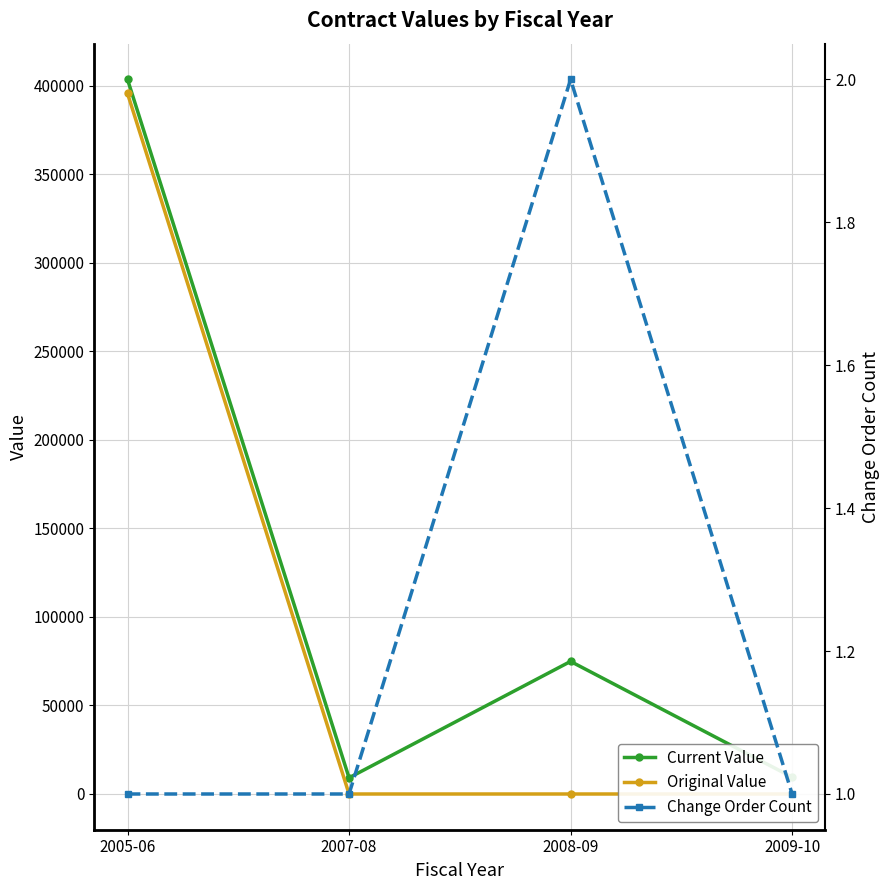

What are all the series names shown in the legend?

Current Value, Original Value, Change Order Count